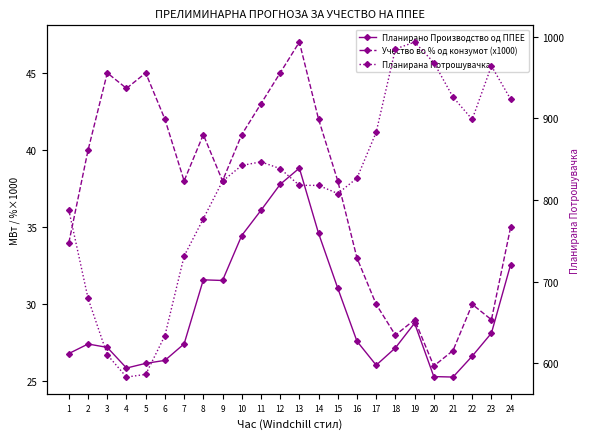

At 9, list the series in order from smallest to largest.

Планирано Производство од ППЕЕ, Учество во % од конзумот (x1000), Планирана Потрошувачка